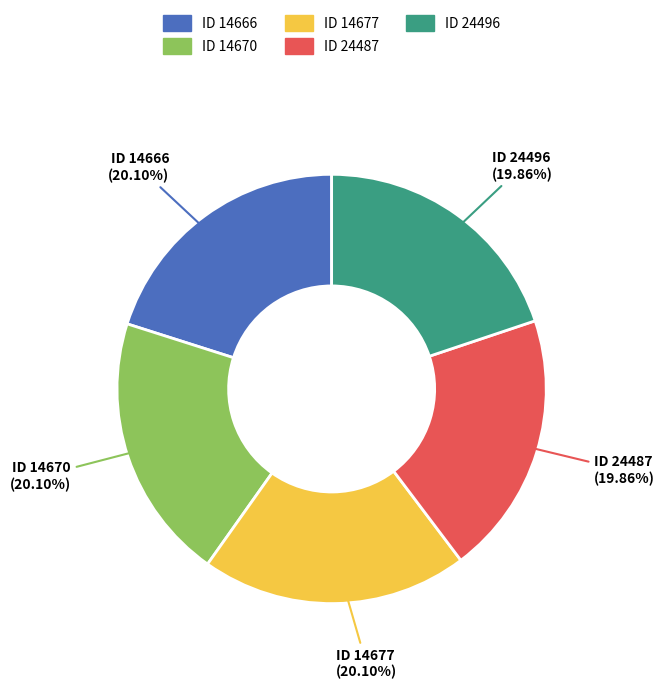

To the nearest percent, what is the average slice percentage?

20%